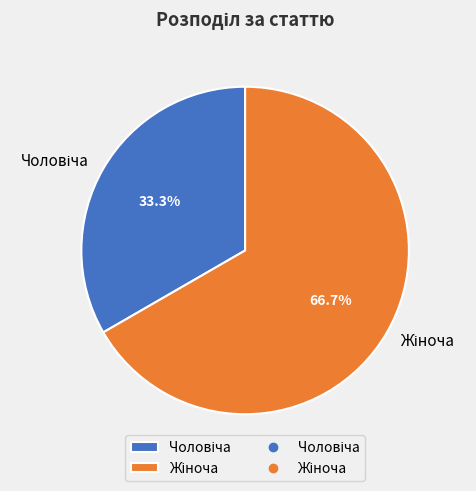

Is there any slice that represents more than half of the pie?

Yes